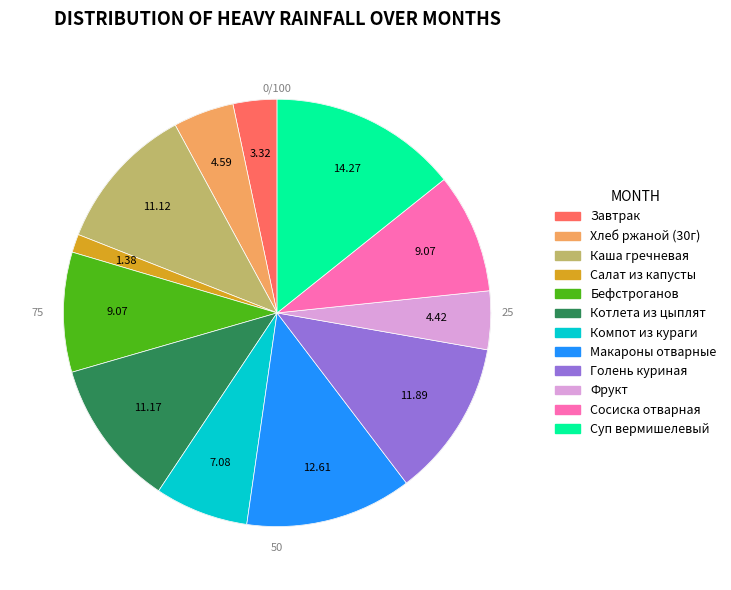

True or false: Фрукт accounts for 4% of the total.

True